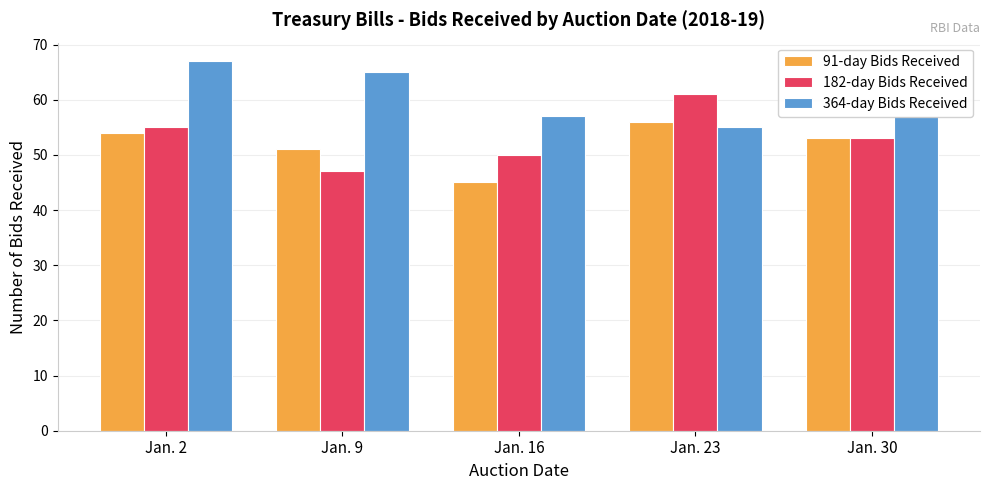

What is the difference between the 364-day Bids Received values at Jan. 9 and Jan. 16?

8